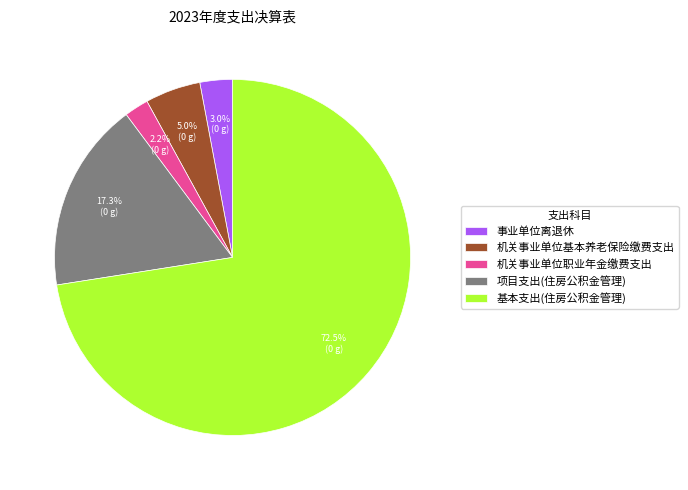

Is it true that 机关事业单位基本养老保险缴费支出 is 5% of the pie?

True